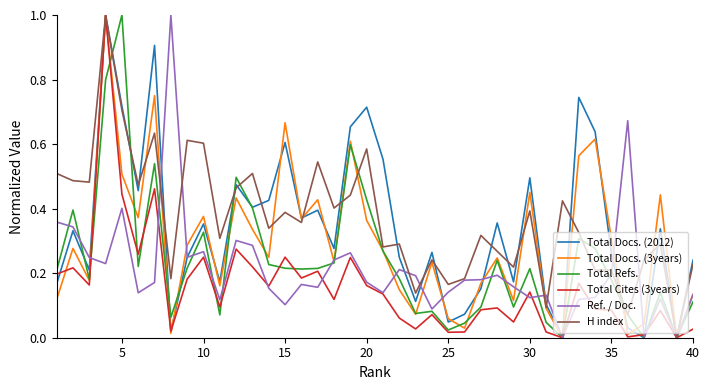

What are all the series names shown in the legend?

Total Docs. (2012), Total Docs. (3years), Total Refs., Total Cites (3years), Ref. / Doc., H index